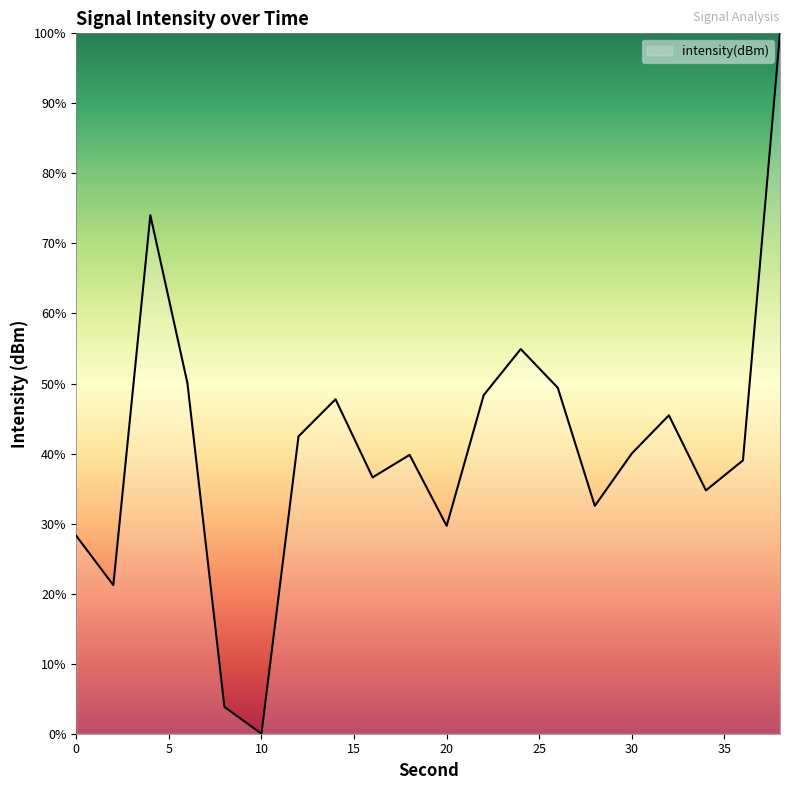

What is the greatest value displayed?

100.0